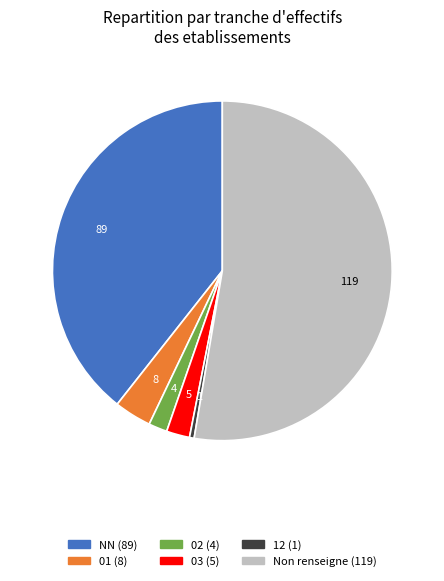

Is there any slice that represents more than half of the pie?

Yes